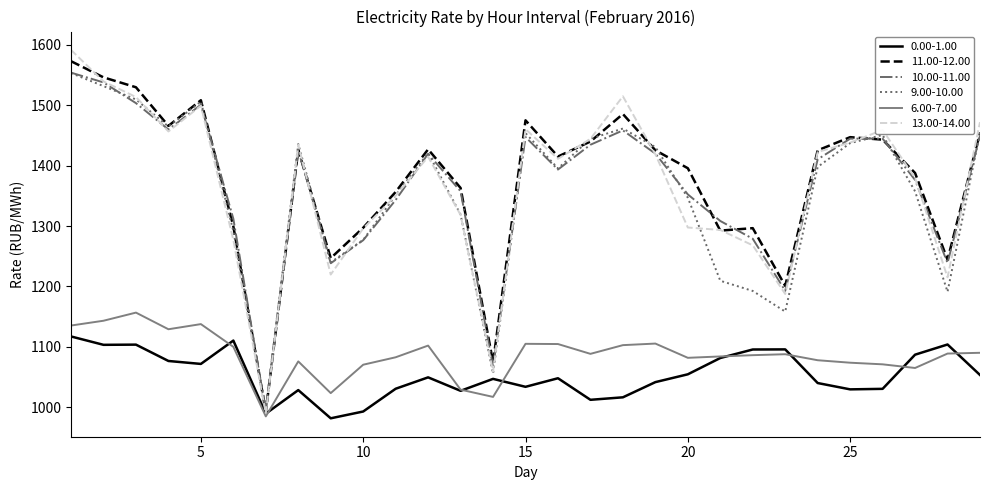

What is the maximum value for 0.00-1.00?

1117.4